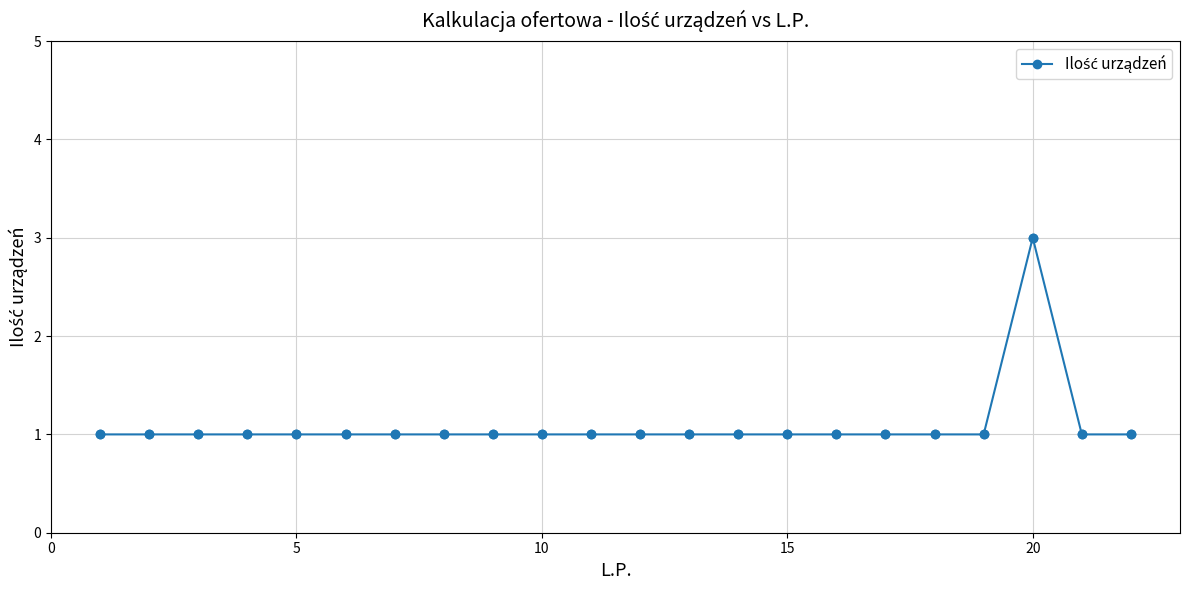

What is the maximum value shown in the chart?

3